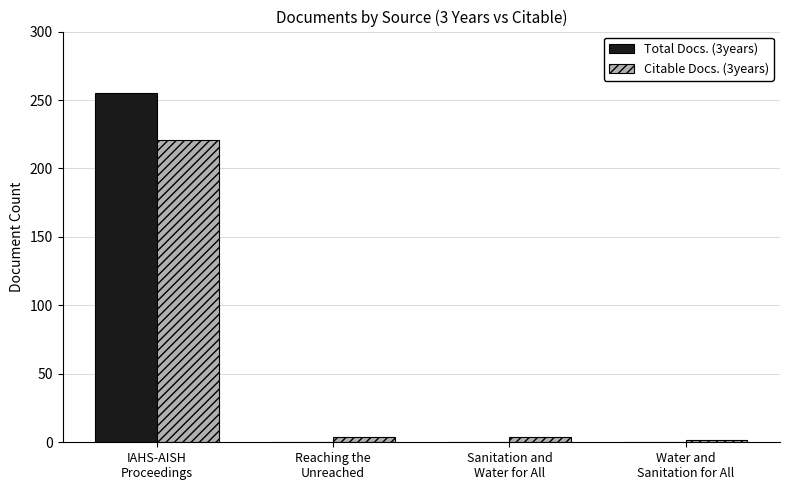

Reading right to left, what are all the values shown in this chart?

Total Docs. (3years): 0	0	0	255
Citable Docs. (3years): 2	4	4	221